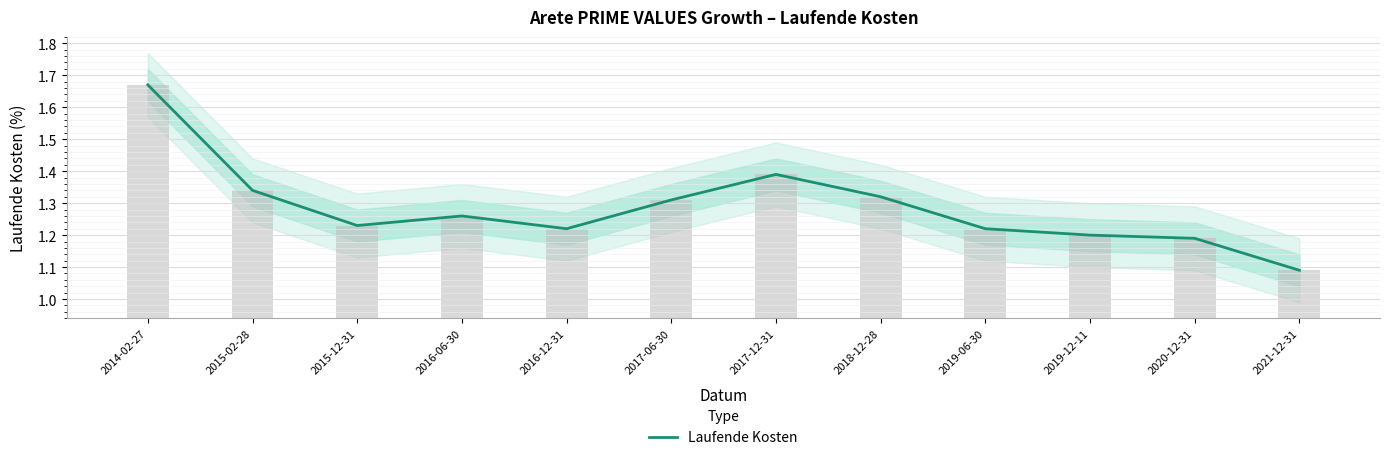

Are the bars grouped side by side (vs. stacked)?

No